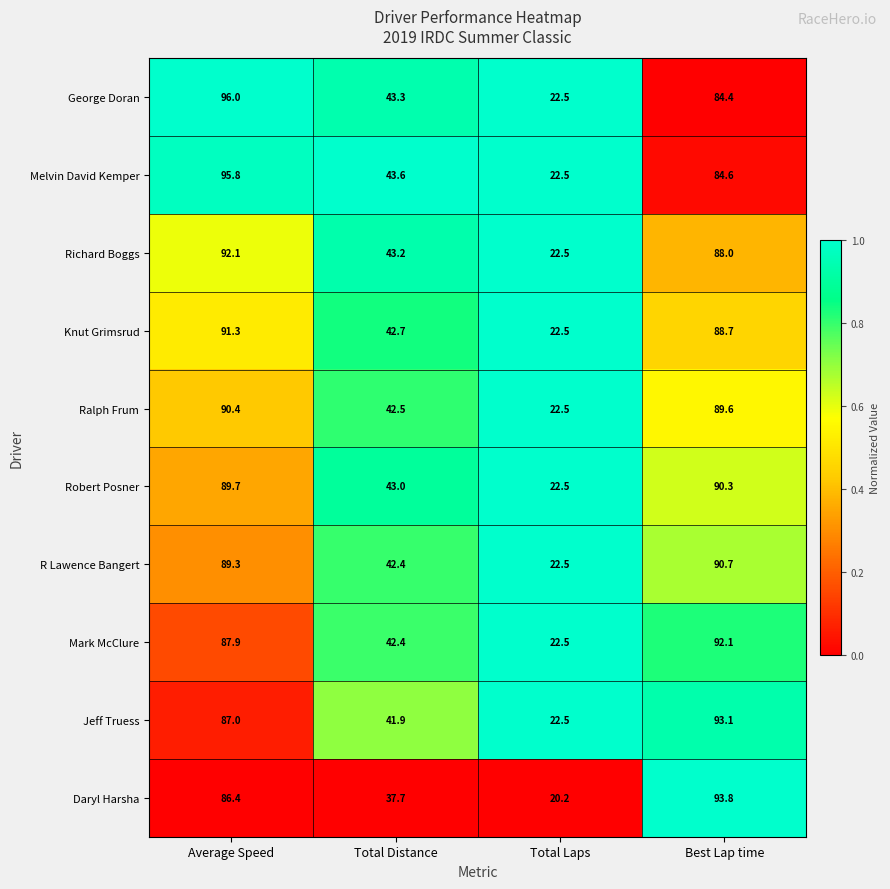

Is it true that Melvin David Kemper equals 133.6 at Average Speed?

False